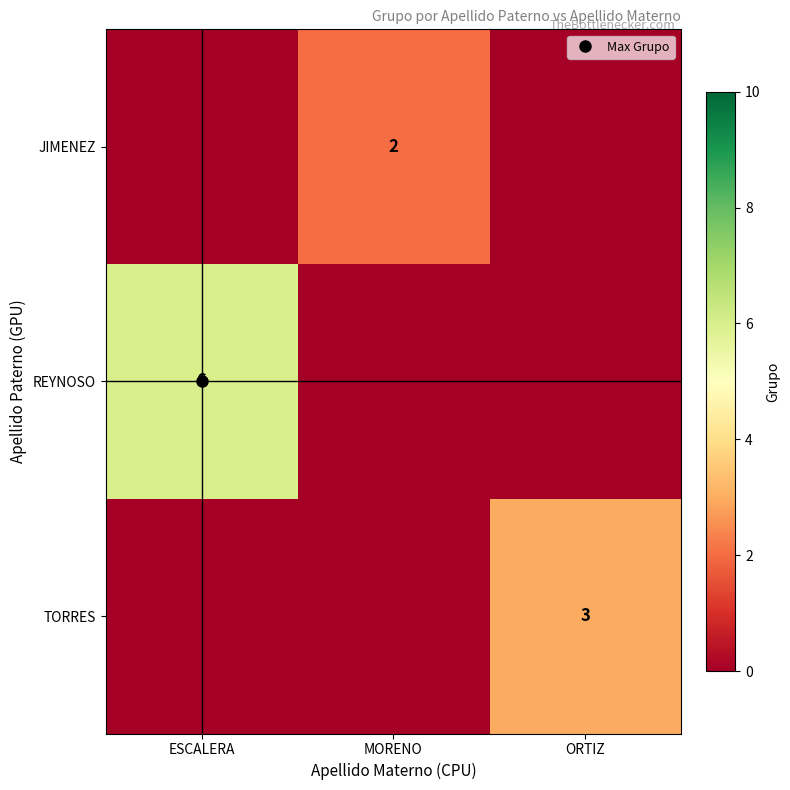

What is the total value across all series at ORTIZ?

3